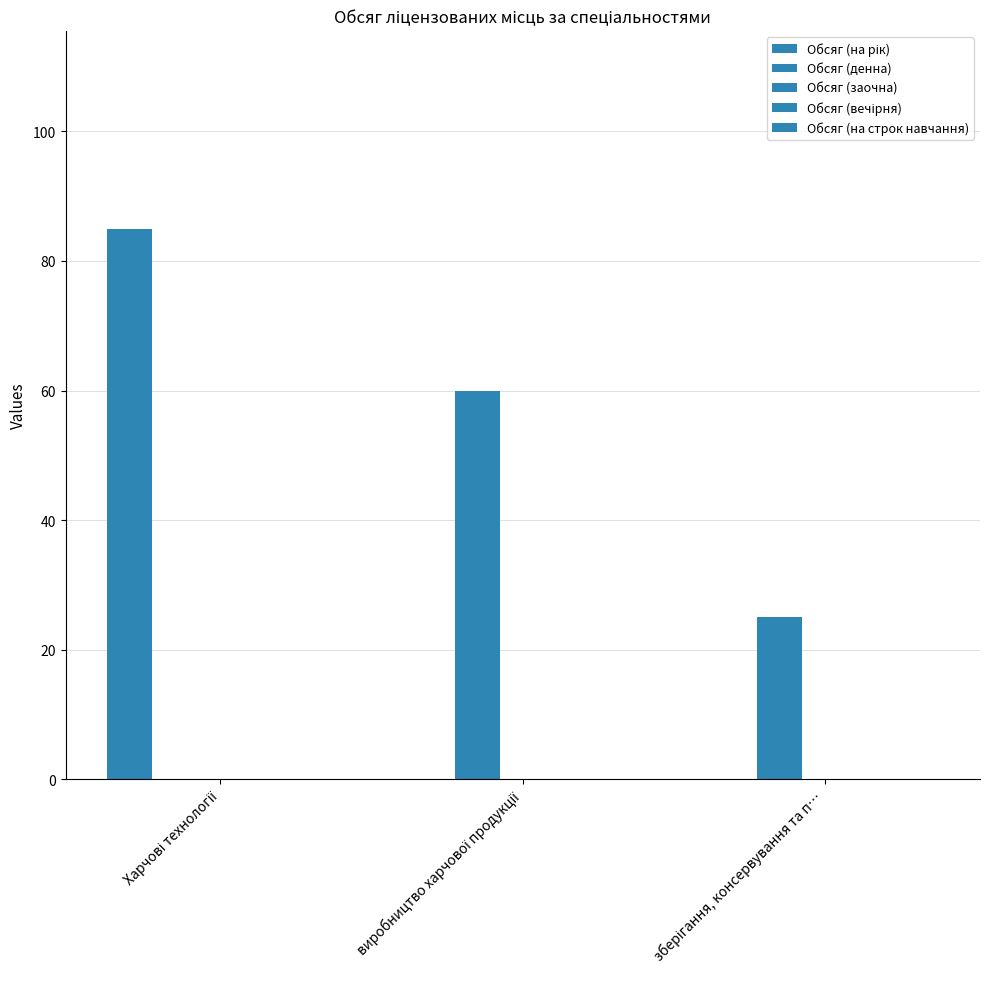

What is the highest value of the Обсяг (на рік) series?

85